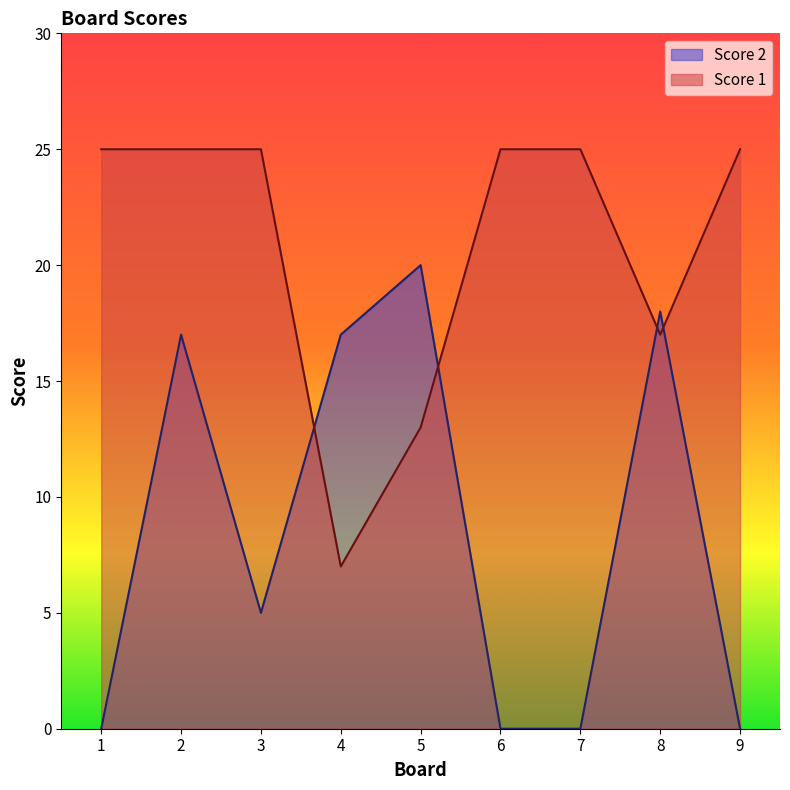

How many values in the Score 2 series exceed 5?

4